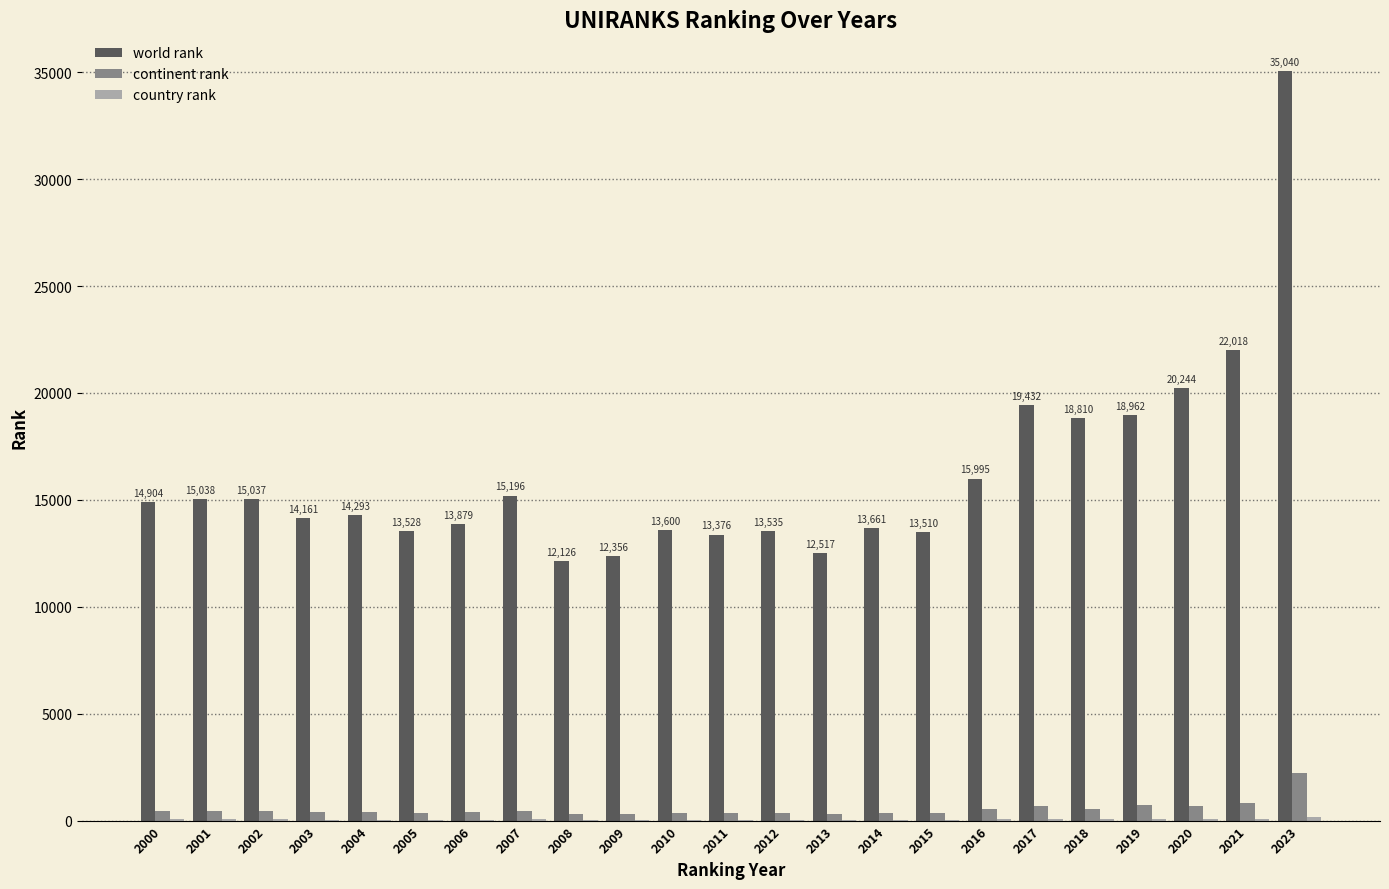

What is the greatest value displayed?

35040